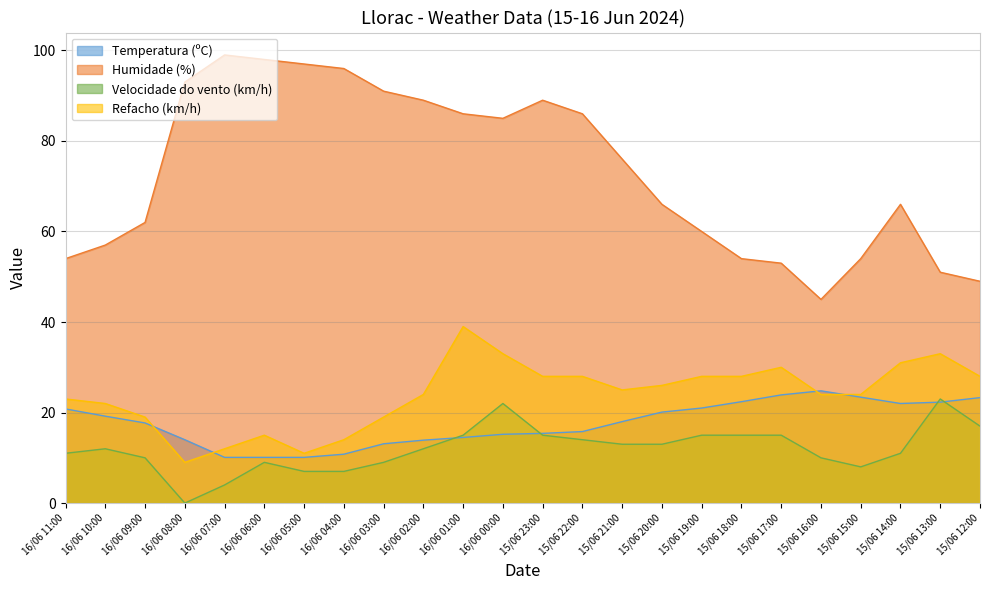

True or false: Refacho (km/h) and Velocidade do vento (km/h) cross at least once.

False